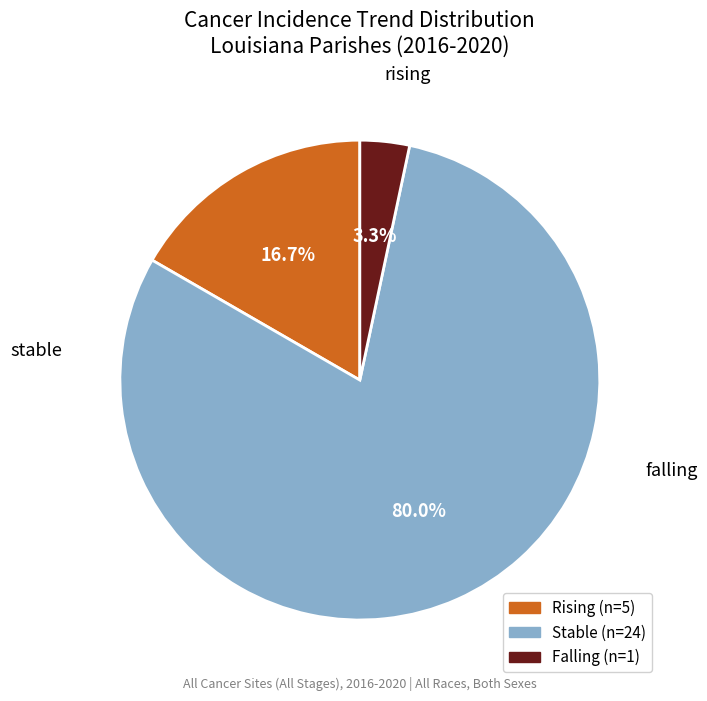

How many slices are in this pie chart?

3